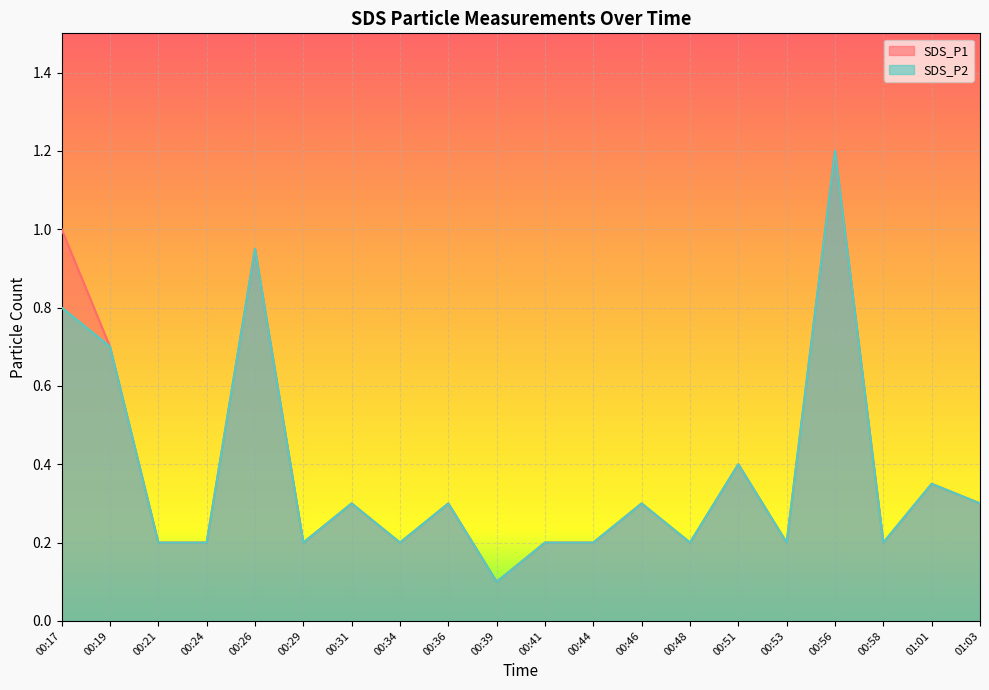

True or false: SDS_P1 and SDS_P2 intersect in this chart.

False